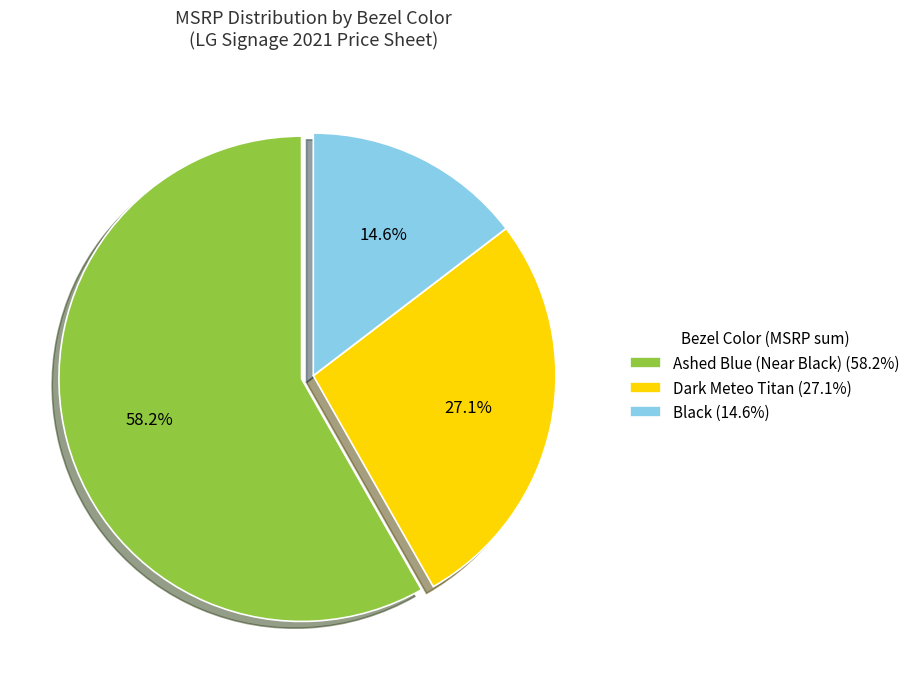

Which category has the smallest portion of the pie?

Black (14.6%)